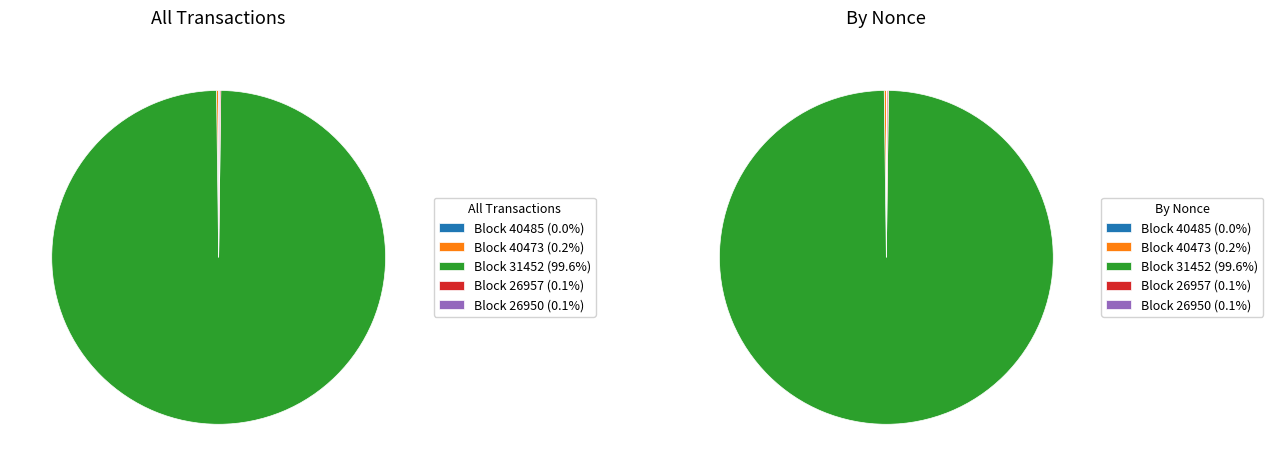

Which category has the biggest portion of the pie?

31452